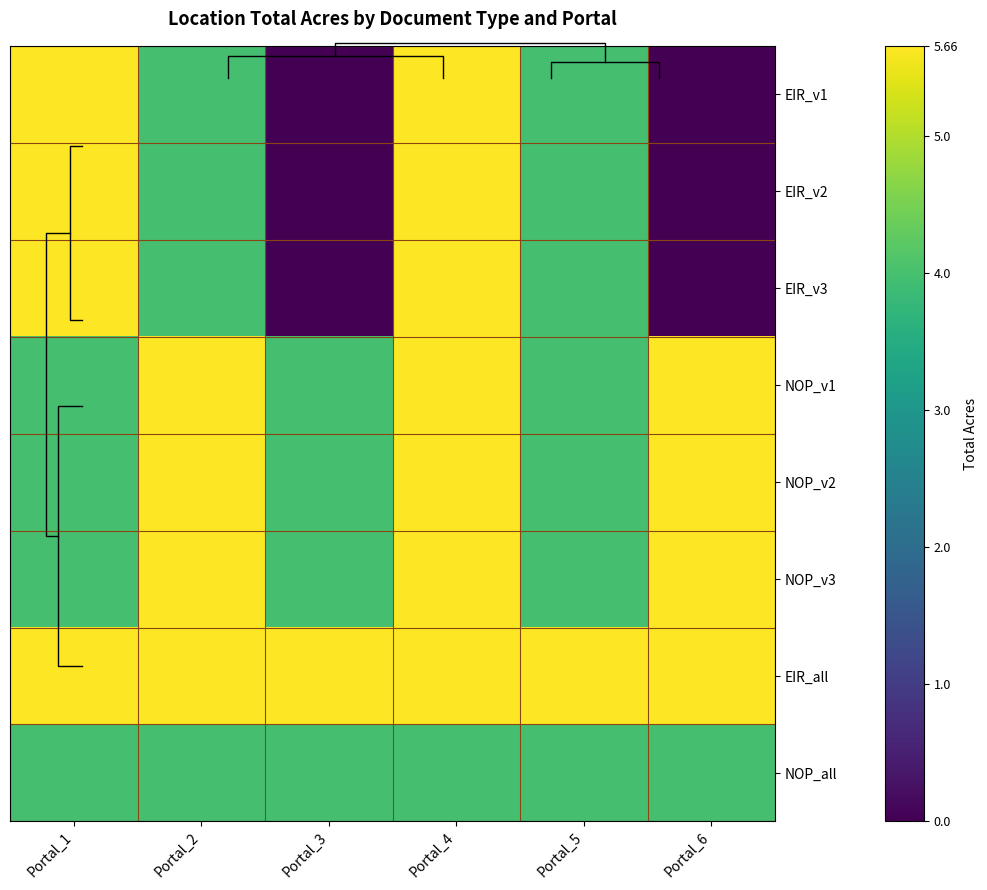

At which label is EIR_v3 closest to 2?

Portal_2